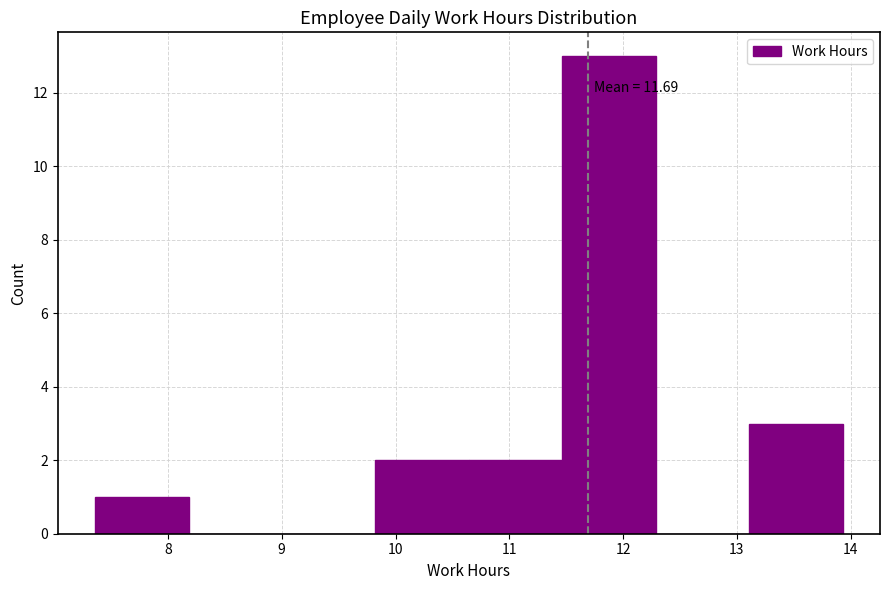

Over which range of the x-axis is the bar tallest?

11.5 to 12.3